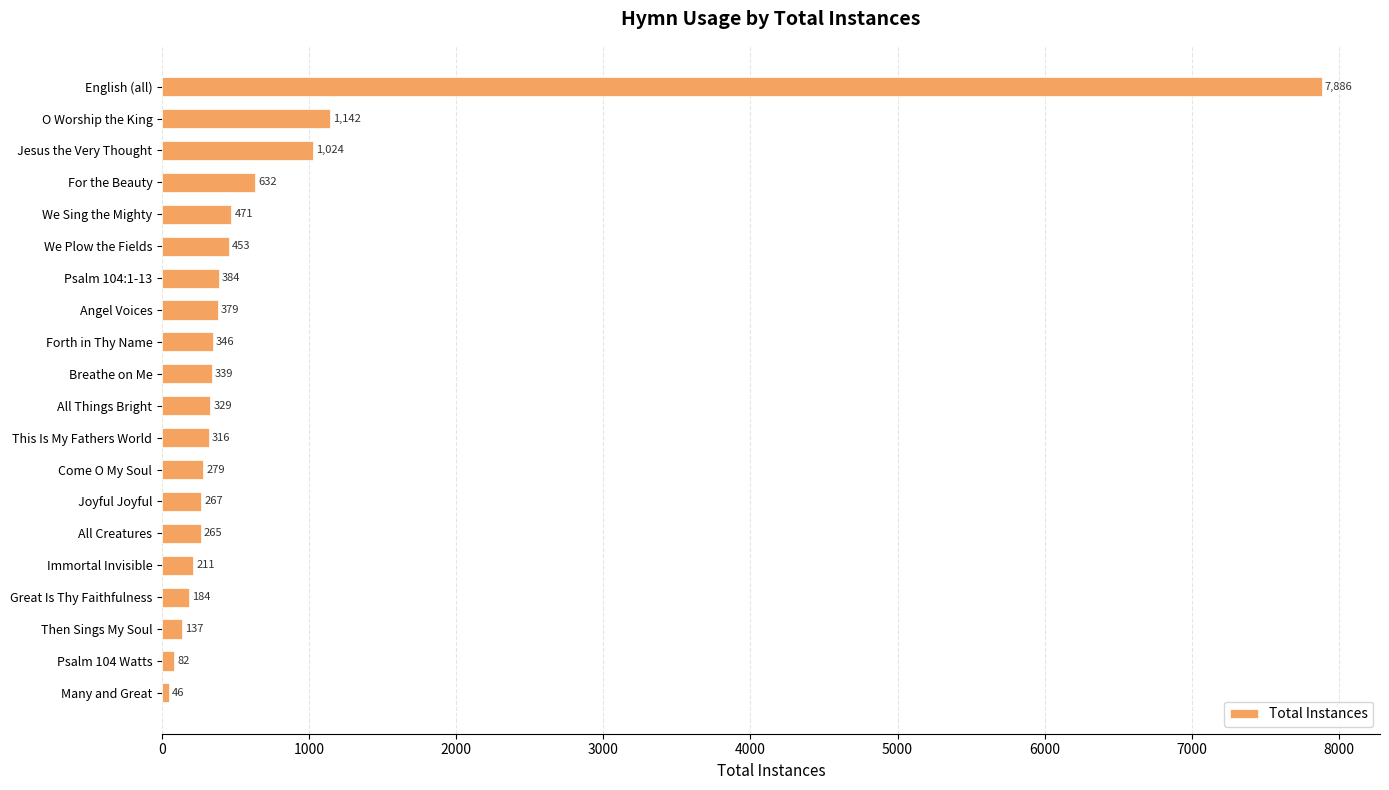

What is the change in value from Psalm 104:1-13 to Psalm 104 Watts?

-302